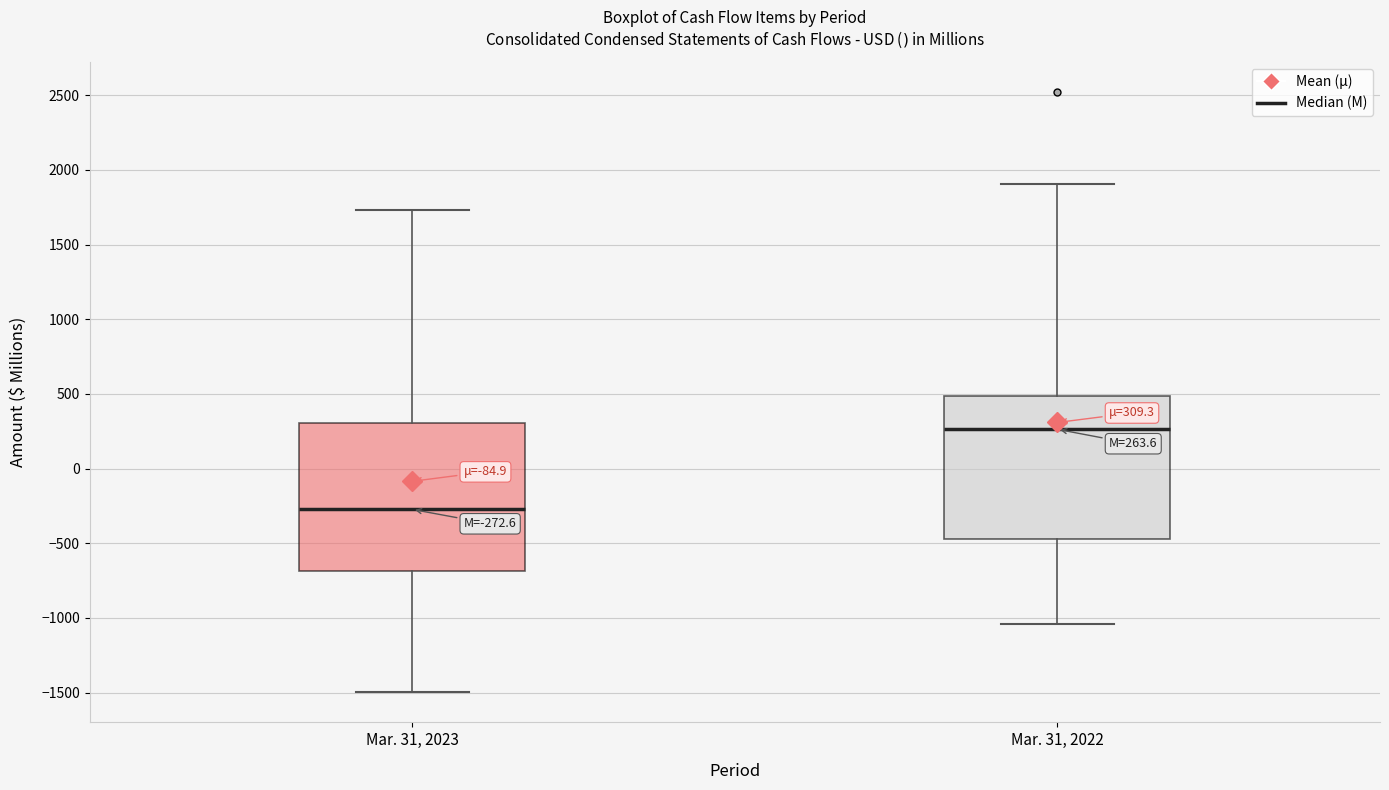

Which box's median line is the highest?

Mar. 31, 2022